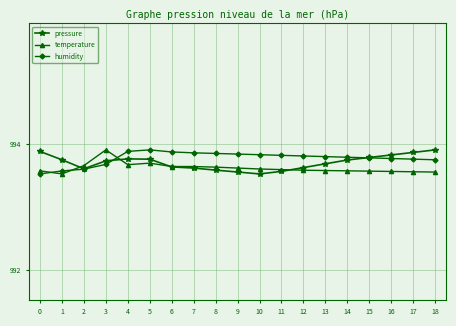

The value of temperature at 3 is 266.6. True or false?

False